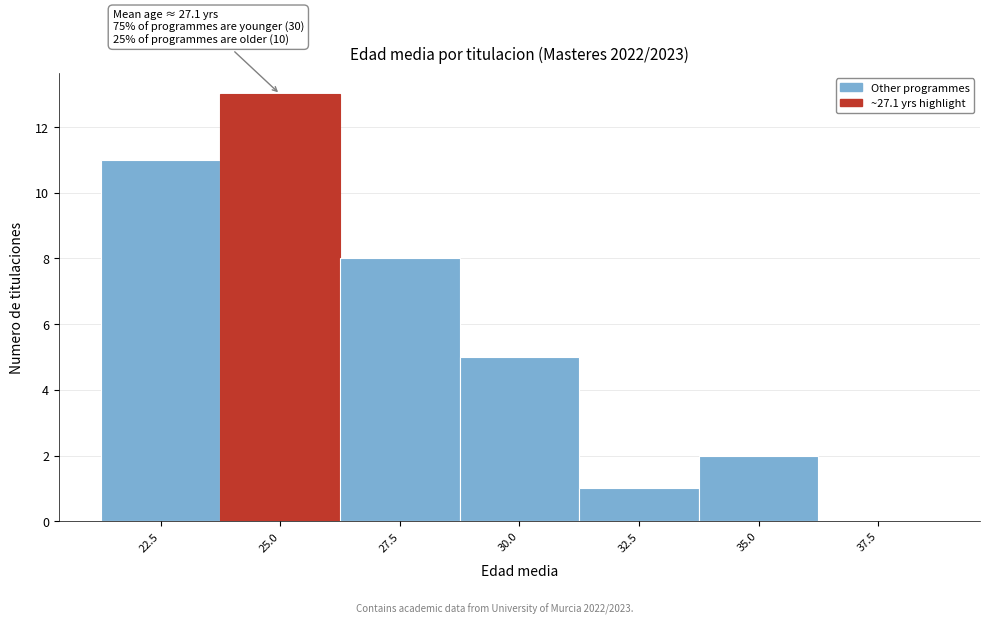

What is the sum of all values?

40